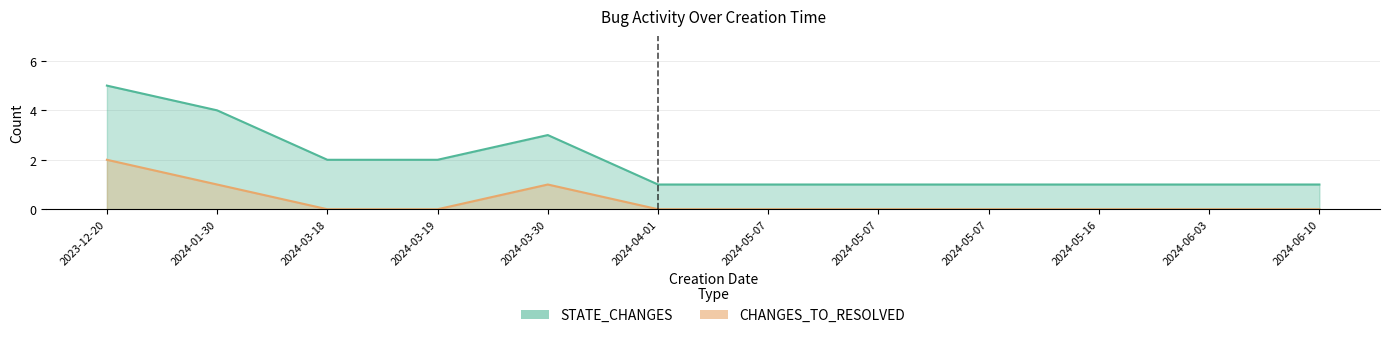

How many values in CHANGES_TO_RESOLVED are above zero?

3